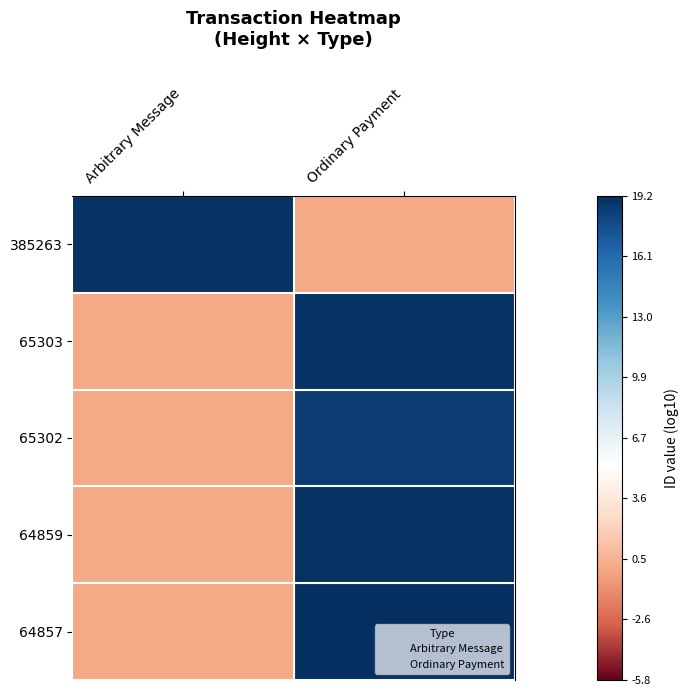

At how many categories does at least one series exceed 5?

2